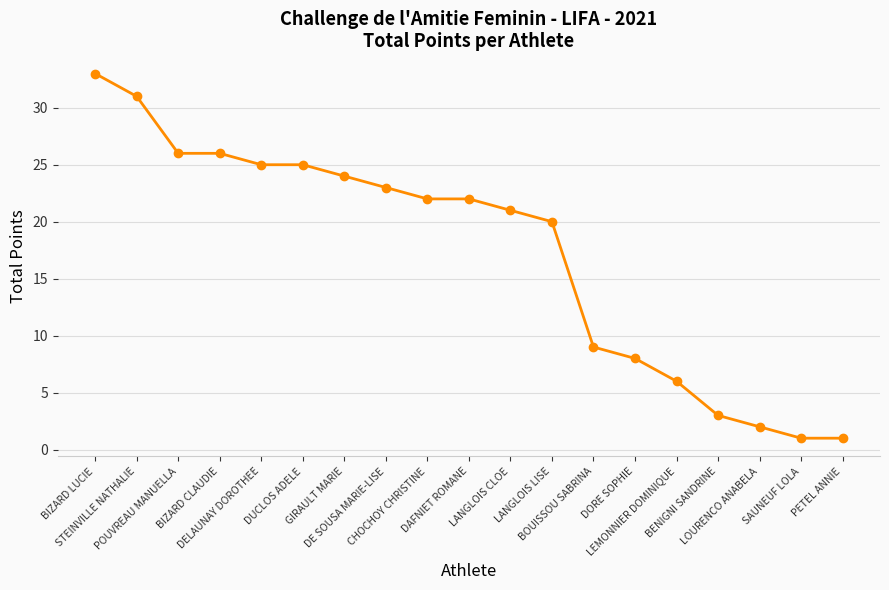

Read the value at PETEL ANNIE.

1